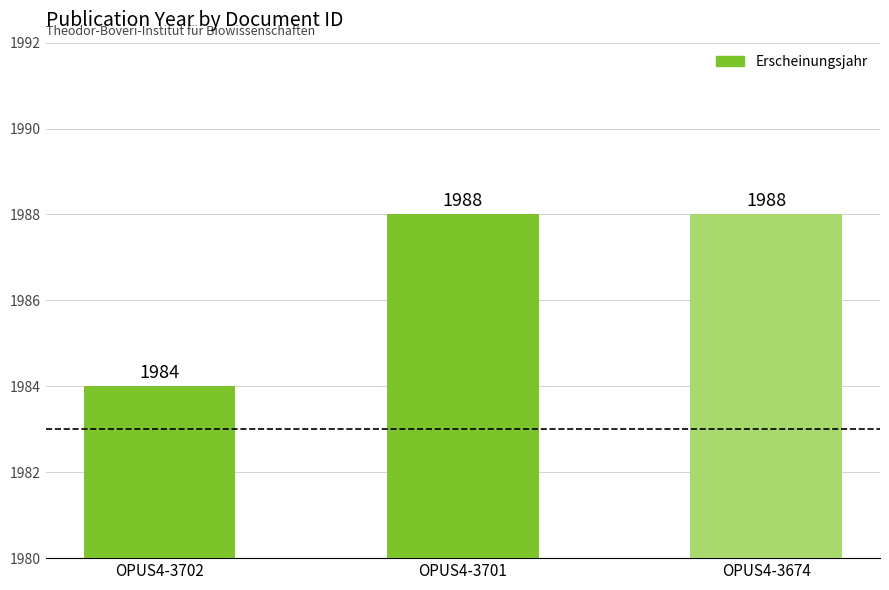

True or false: the data shows 2825 at OPUS4-3702.

False